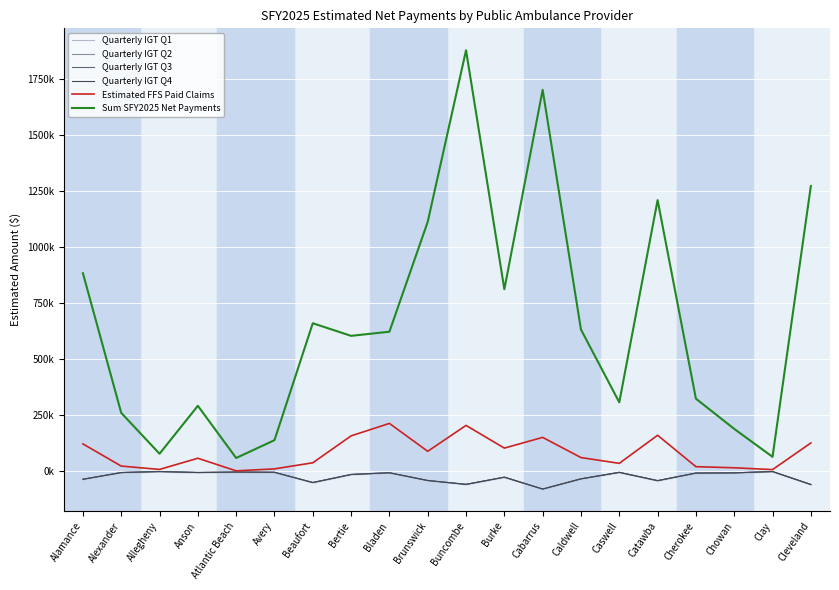

At which label is Sum SFY2025 Net Payments closest to 968932?

Alamance